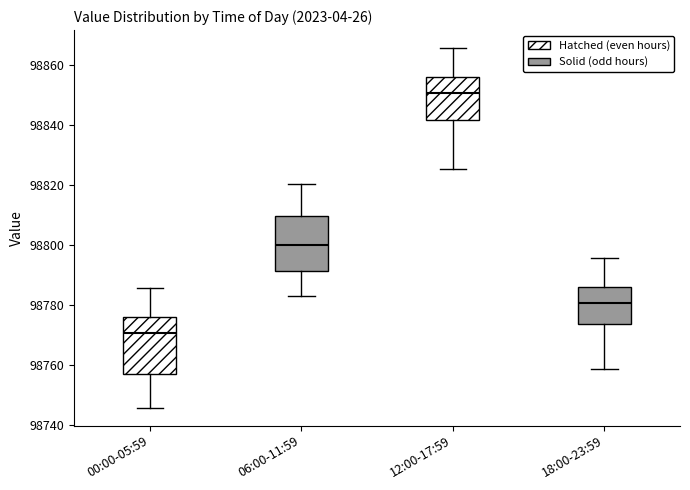

Which box has the highest median line?

12:00-17:59